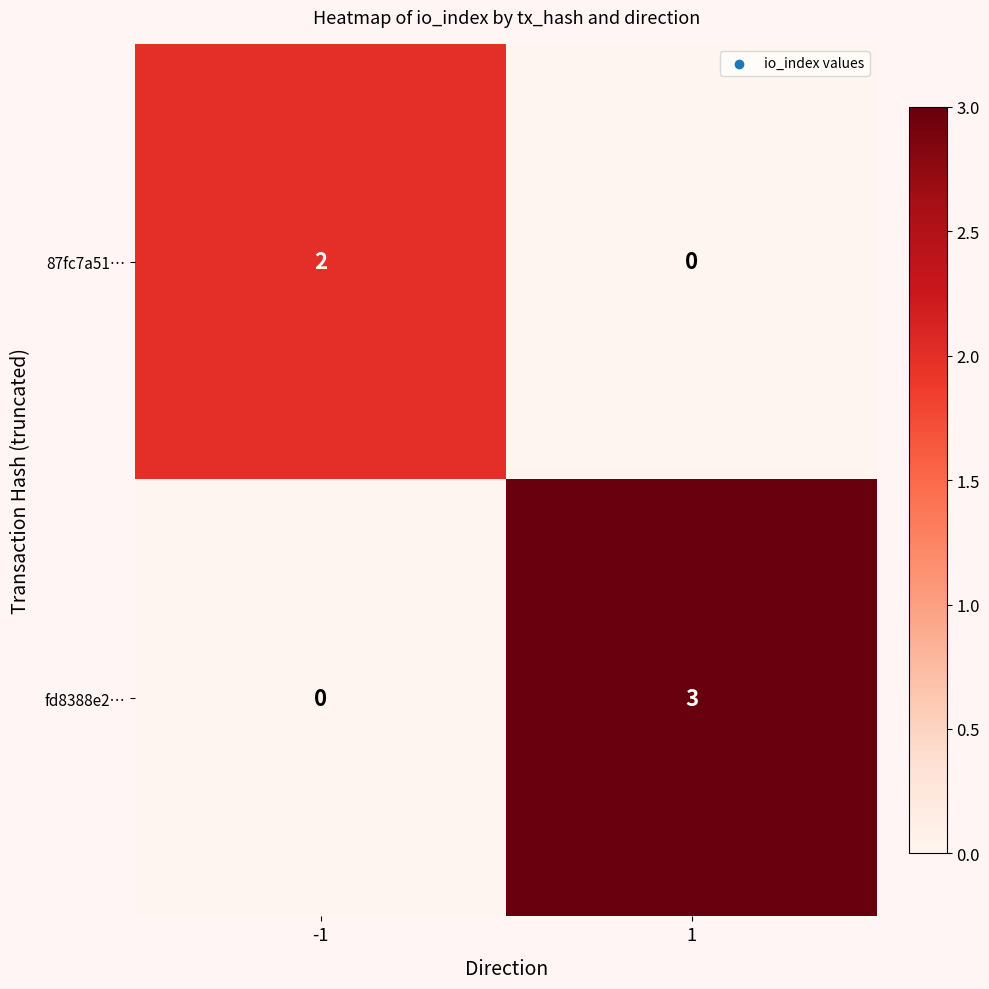

The value of fd8388e2… at 1 is 3. True or false?

True